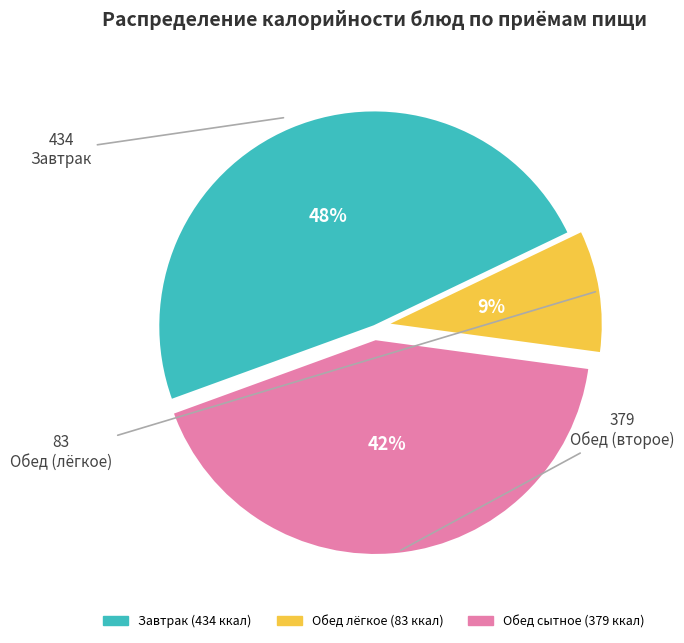

To the nearest percent, what is the average slice percentage?

33%